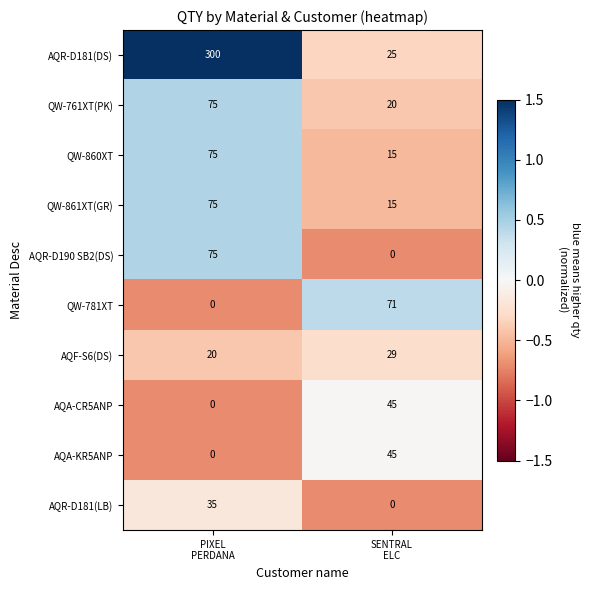

What is the difference between the maximum and minimum values in the AQF-S6(DS) series?

9